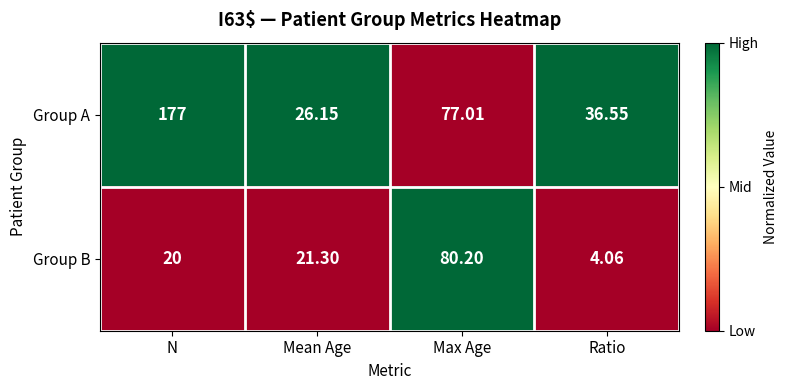

What is the total value across all series at Ratio?

40.6